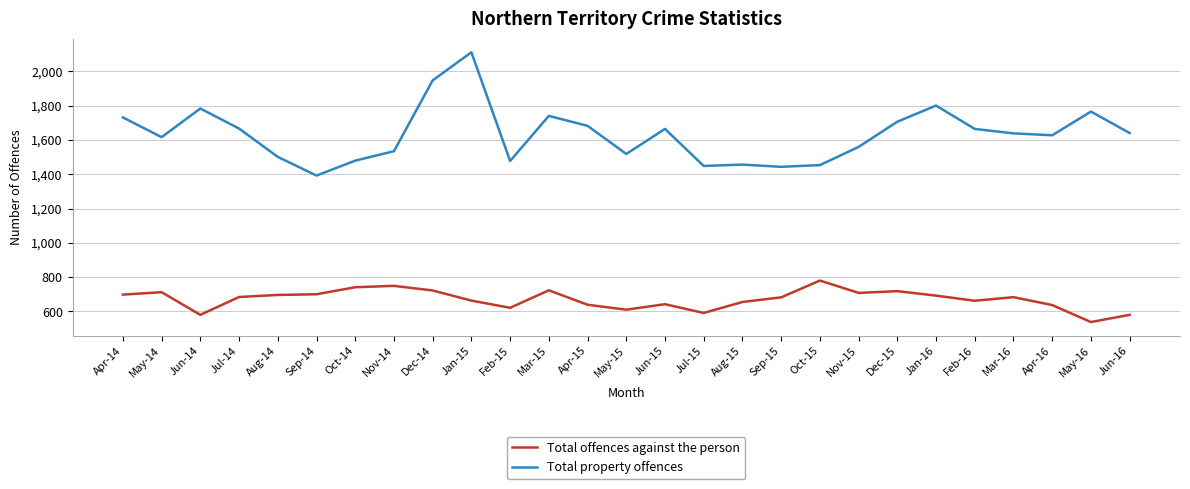

True or false: Total property offences and Total offences against the person cross at least once.

False